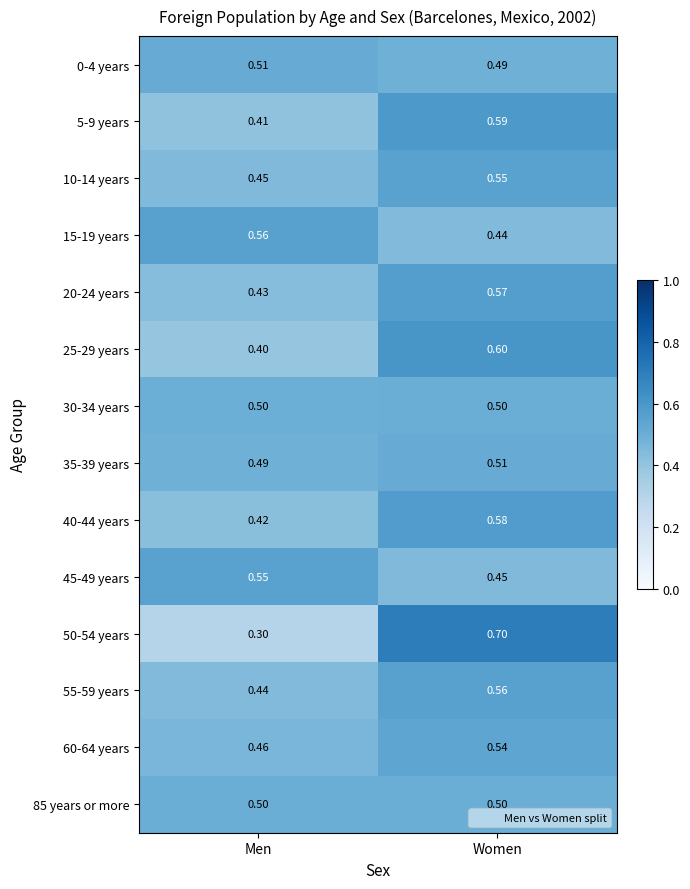

At which label is 50-54 years closest to 0?

Men